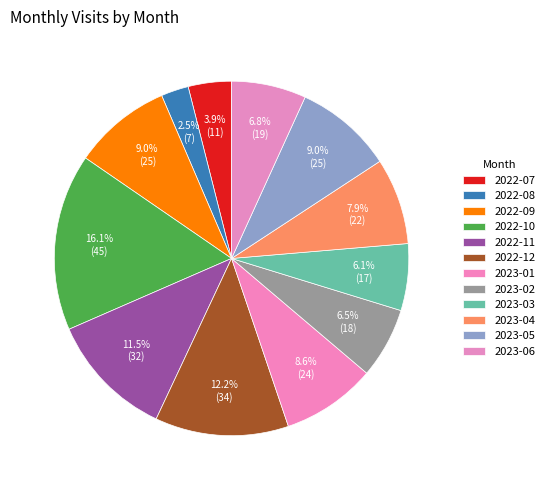

How many slices are in this pie chart?

12